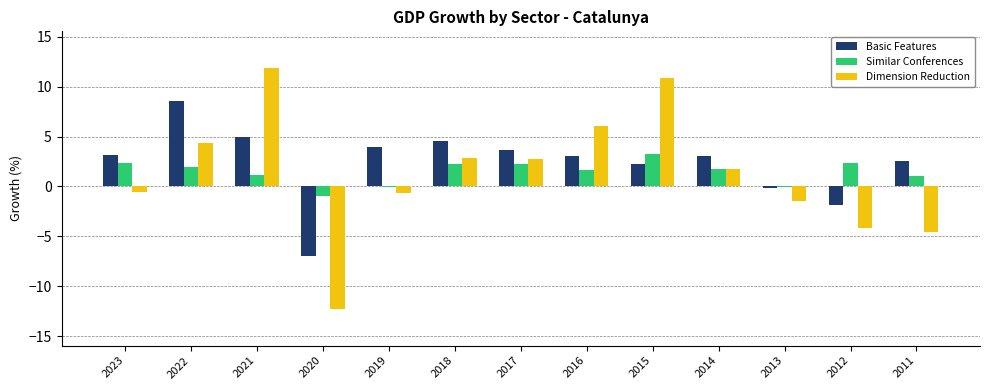

Is it true that Dimension Reduction equals 10.9 at 2015?

True